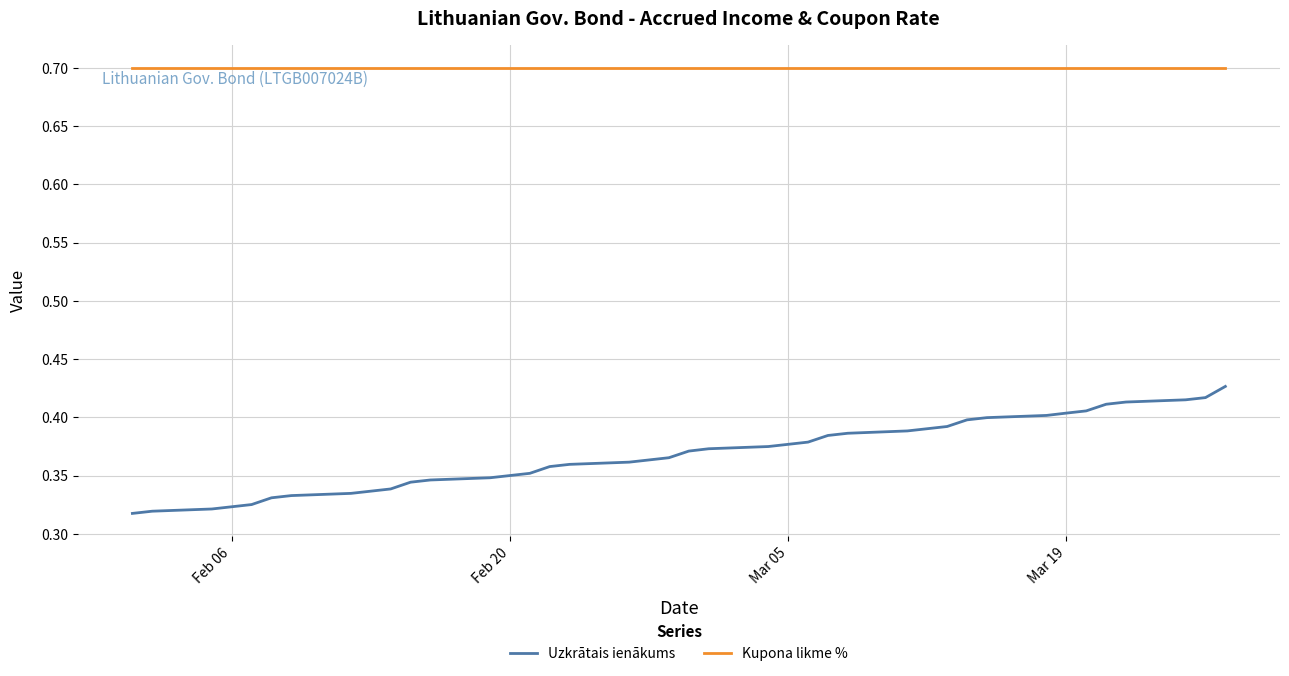

Which series has the widest spread of values?

Uzkrātais ienākums